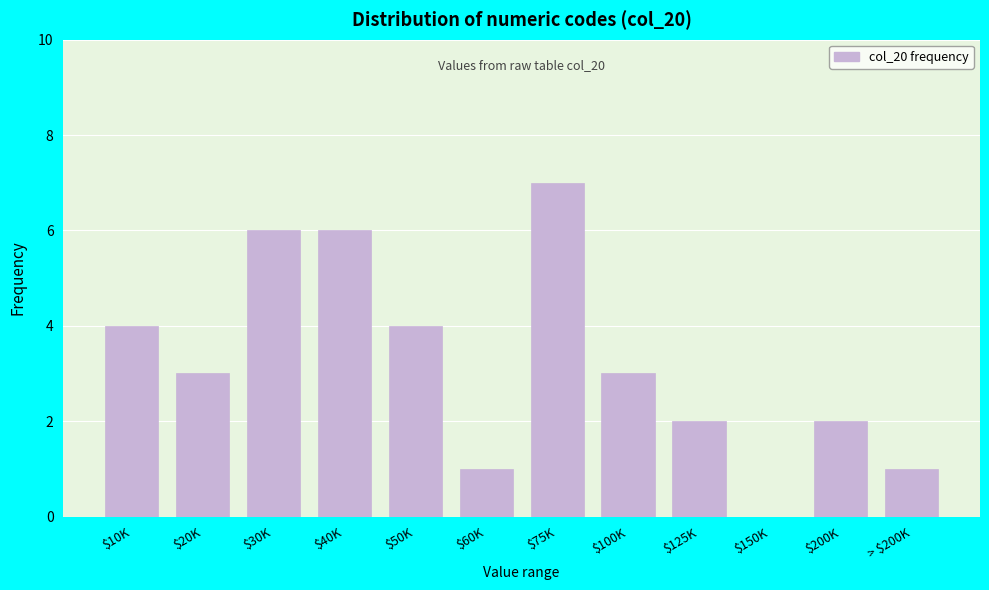

Is it true that the value at $20K is 3?

True